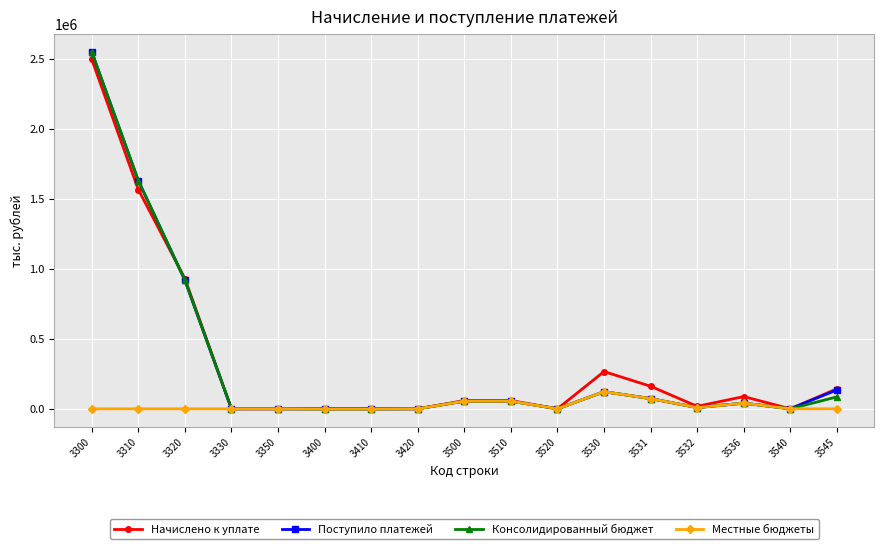

What is the total value across all series at 3531?

380264